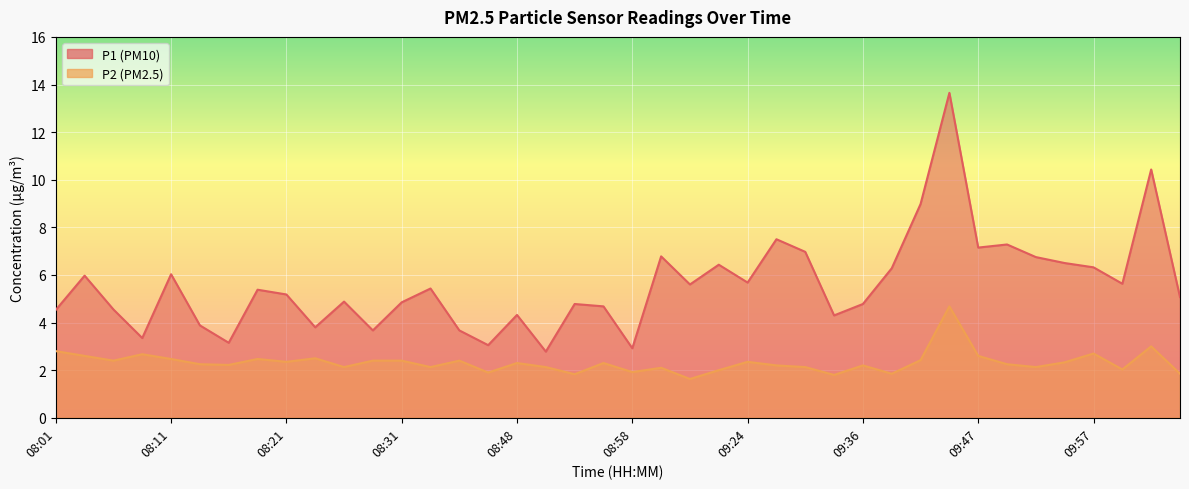

At which label does P2 reach its peak?

09:44